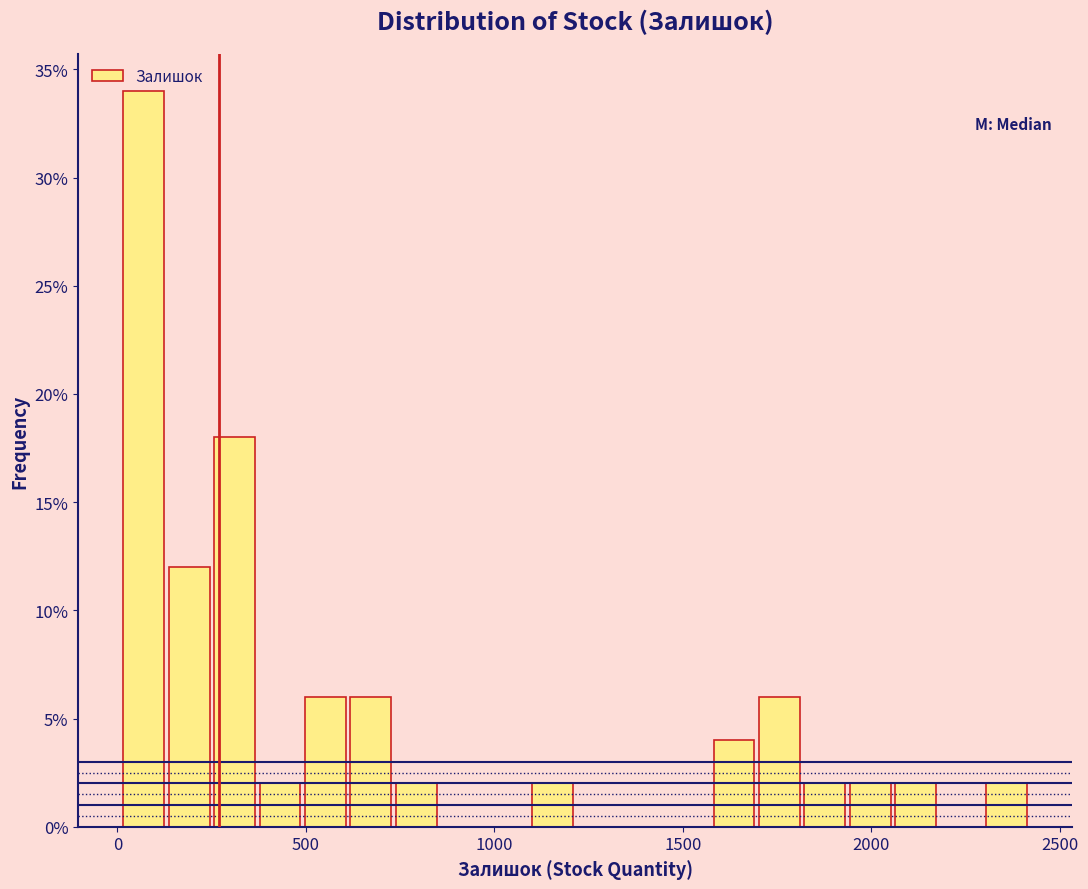

Around what value on the x-axis is the tallest bar? Give the approximate position of its centre, as read against the axis.

50